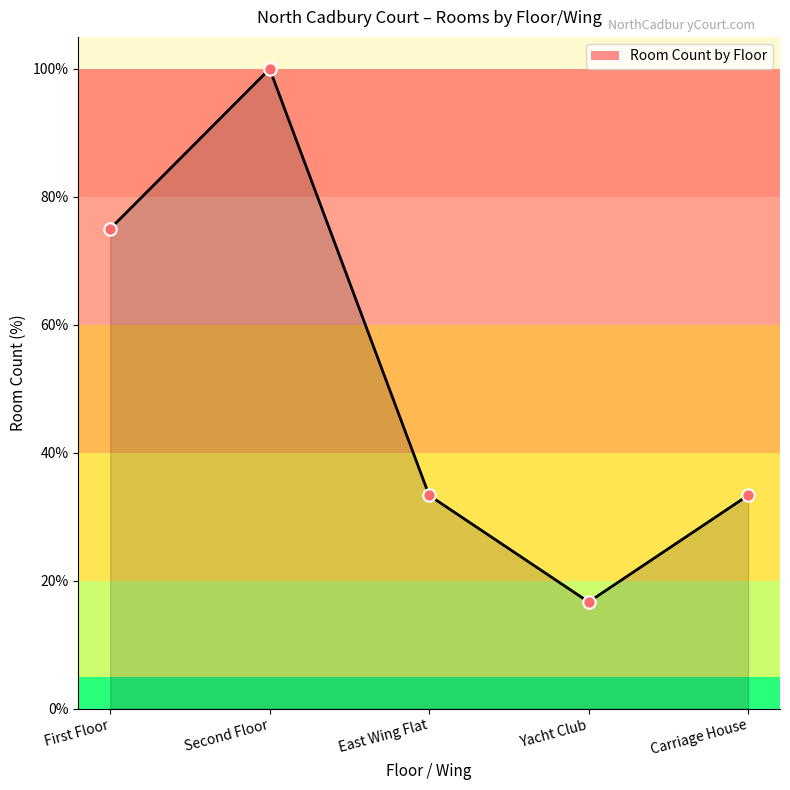

Which has a higher value, Yacht Club or First Floor?

First Floor